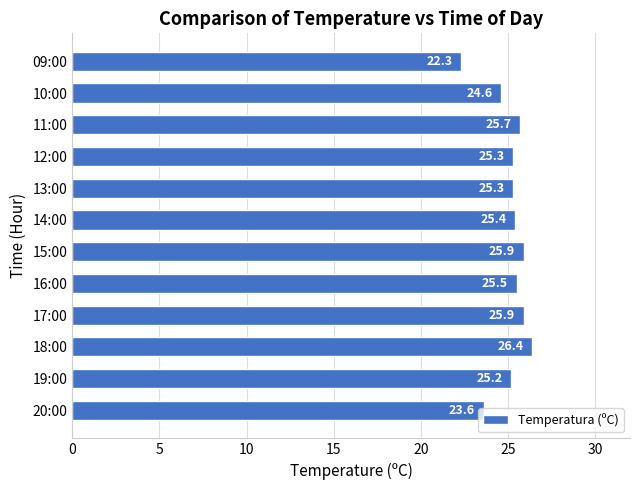

What value does the data have at 11:00?

25.7